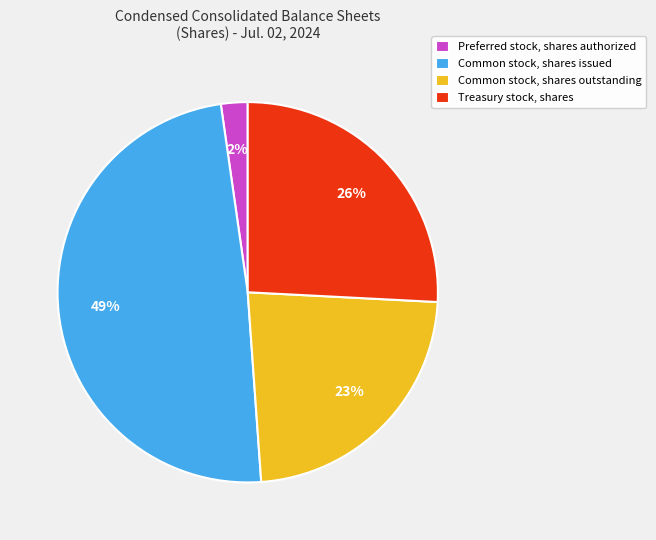

How many slices are in this pie chart?

4